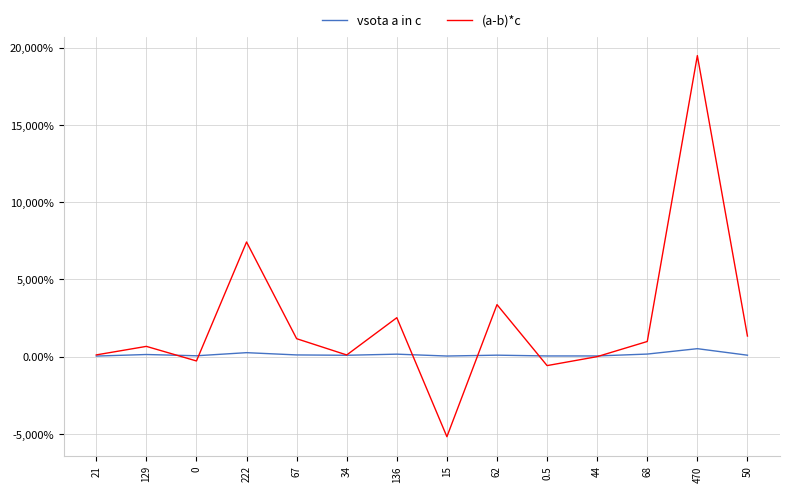

What is the difference between the vsota a in c values at 34 and 0?

32.0